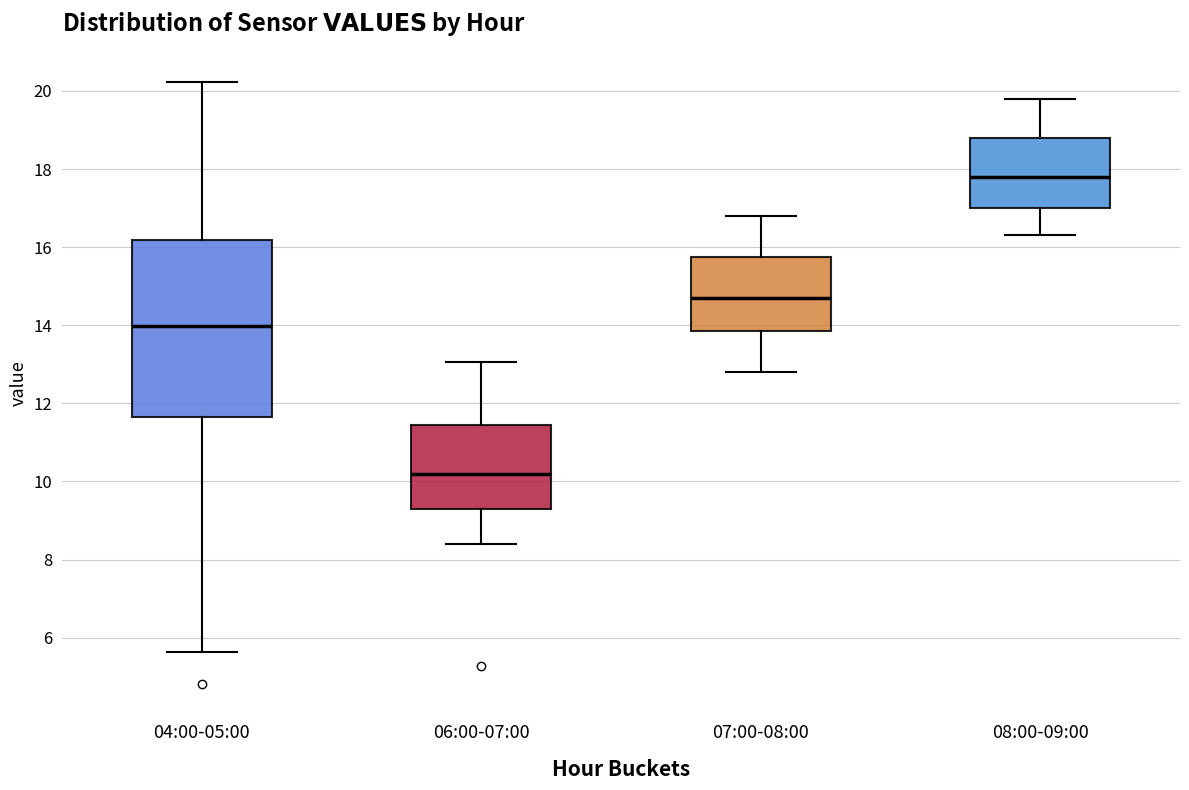

Which box has the highest median line?

08:00-09:00